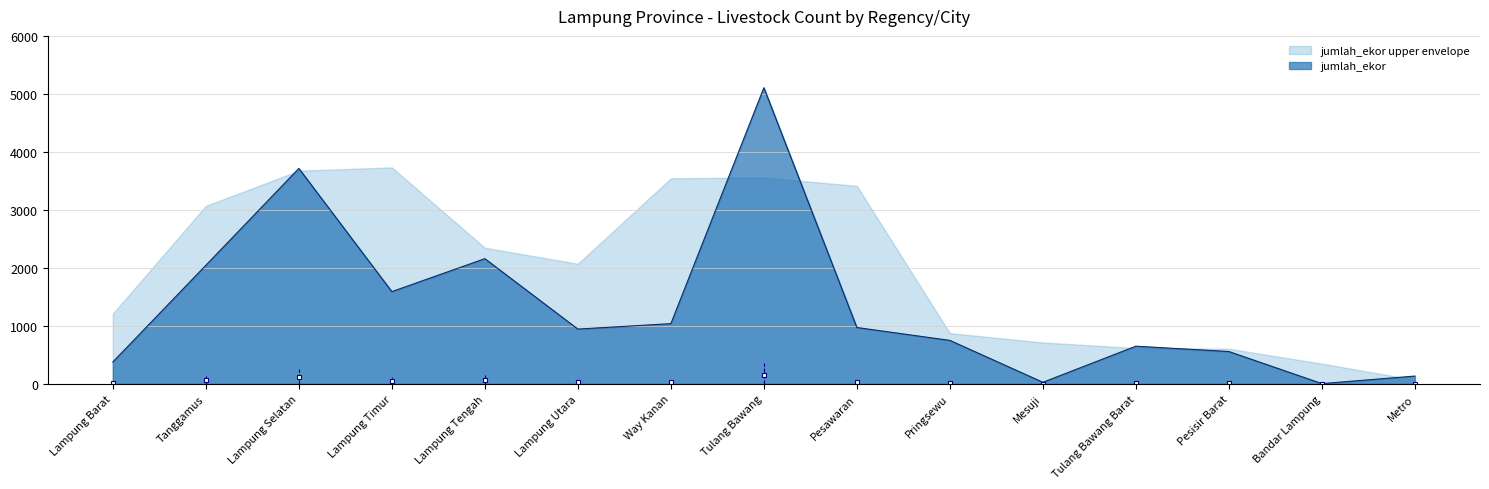

How many lines are shown in the chart?

2